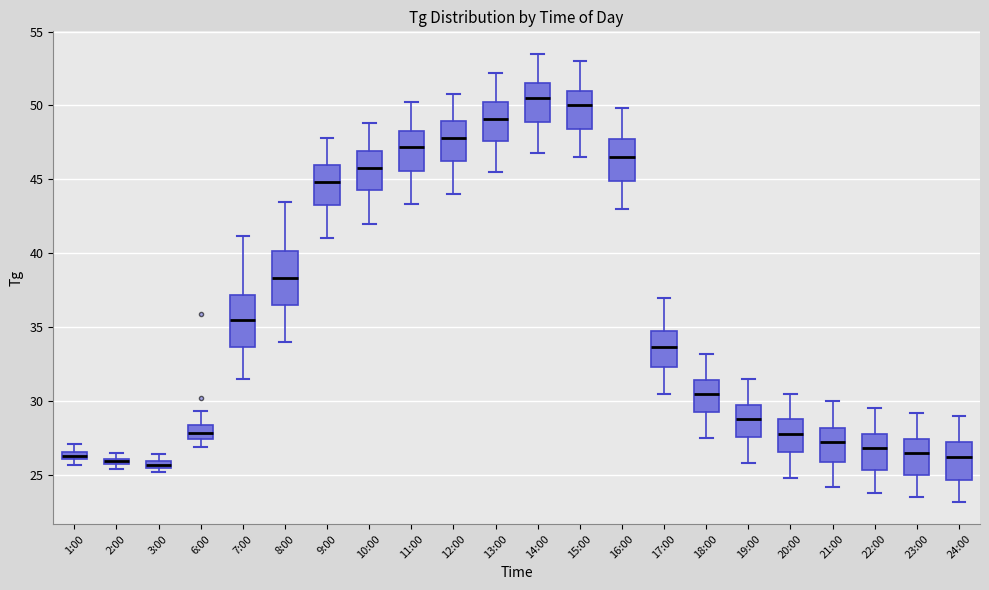

Which box's median line is the highest?

14:00